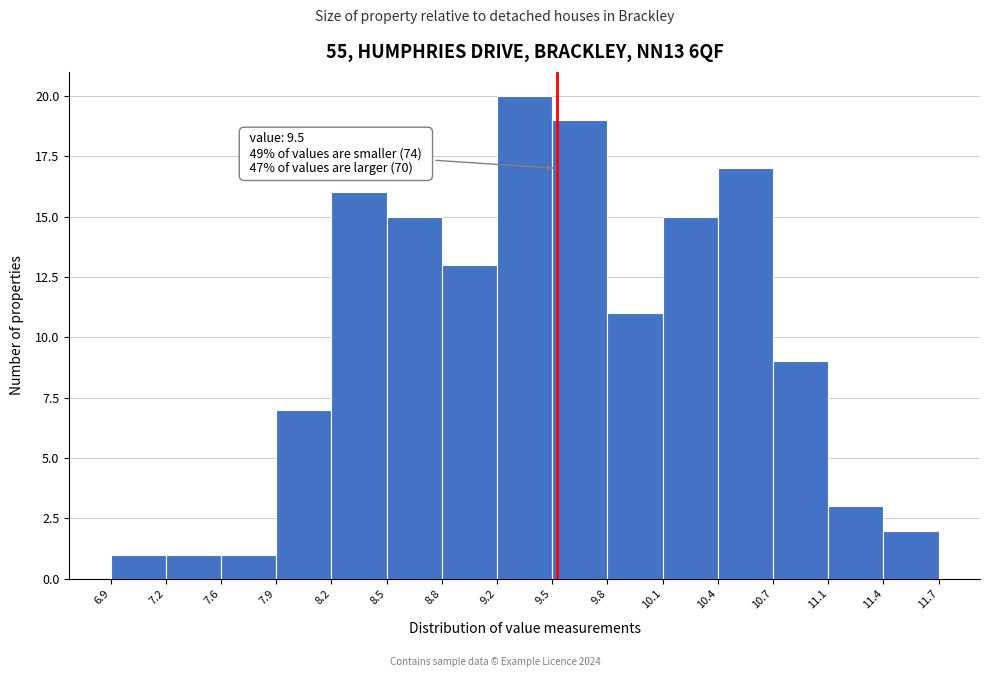

Which range on the x-axis has the tallest bar?

9.2 to 9.5